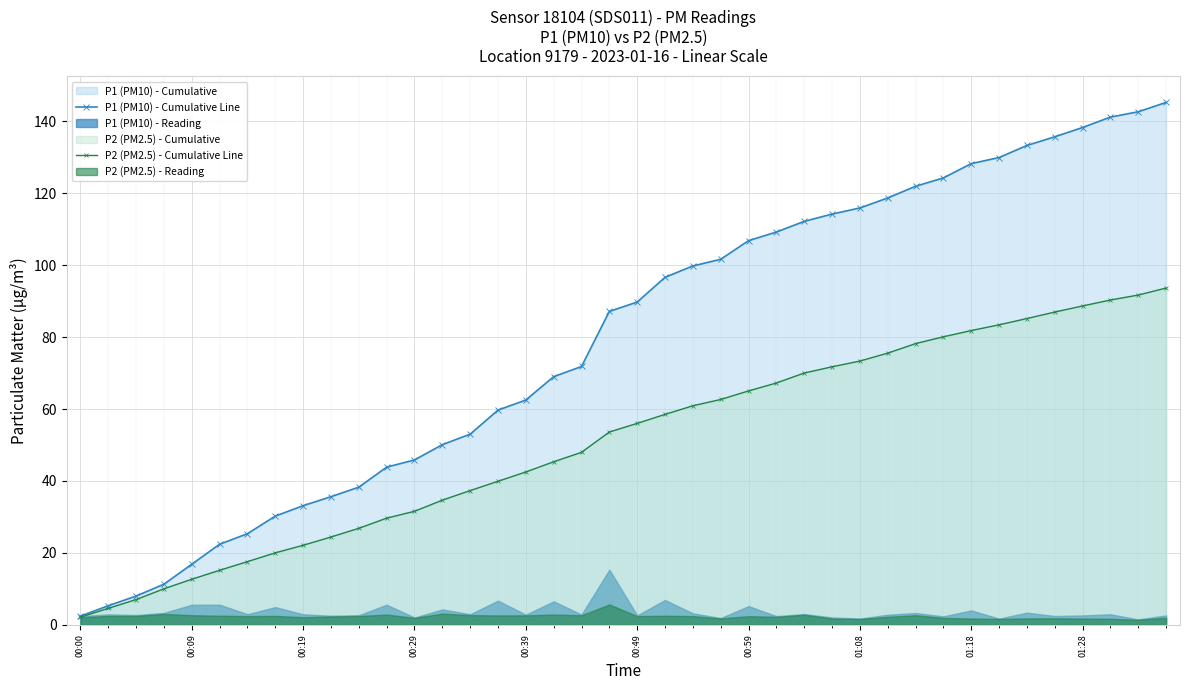

True or false: P1 (PM10) - Cumulative Line has a value of 138.3 at 01:28.

True